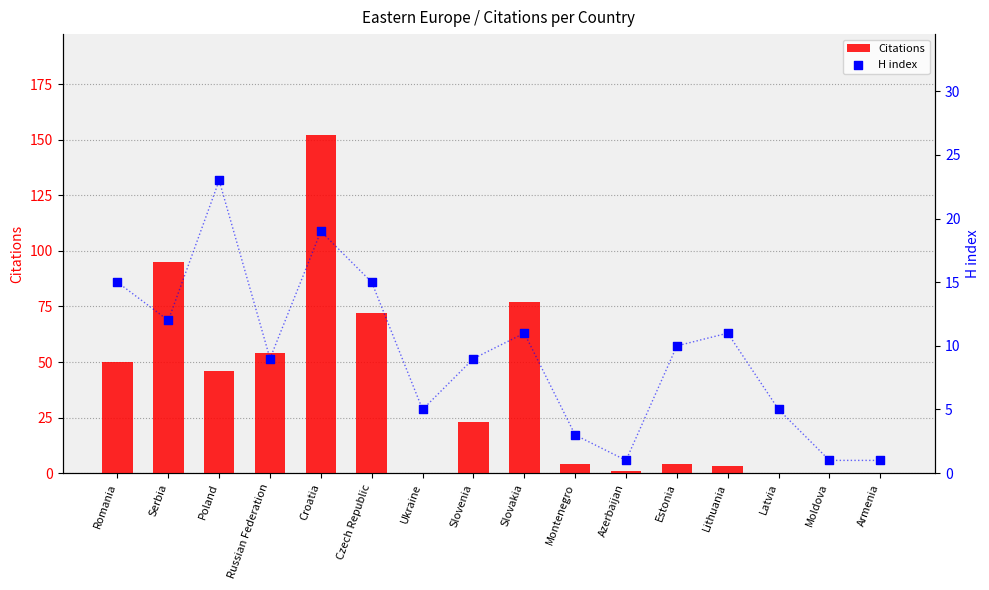

What are all the series names shown in the legend?

Citations, H index